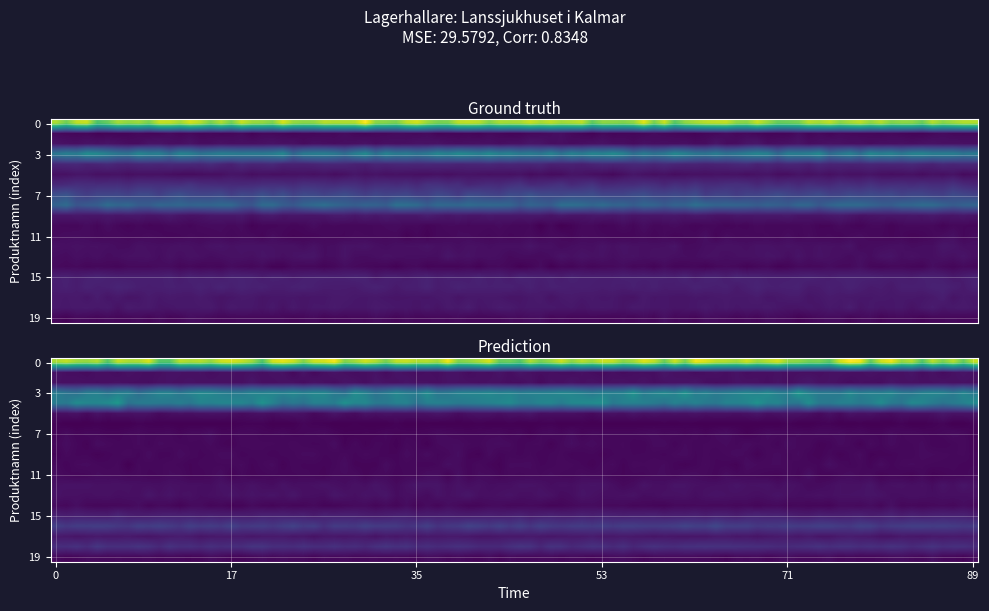

Reading left to right, list all the values displayed in this chart.

antal_i_lager: 40	1	2	20	5	2	6	10	15	3	1	1	2	2	1	4	4	3	3	1
rekommenderat_antal: 40	2	2	20	20	2	0	1	1	1	1	1	2	2	1	4	8	3	6	1